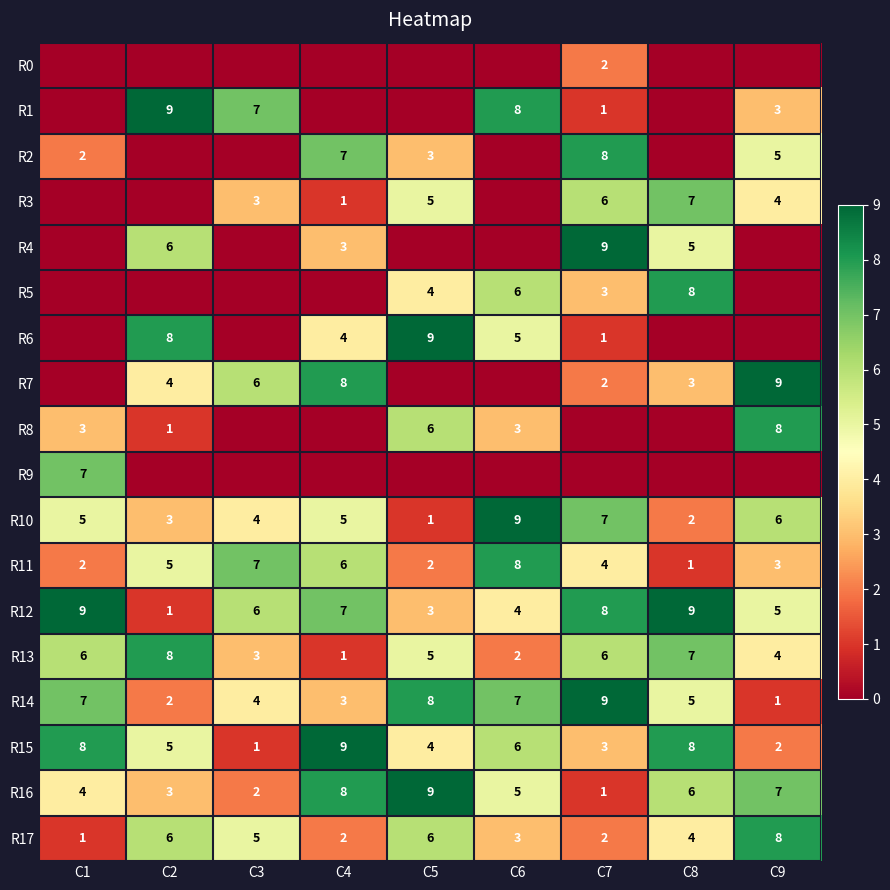

Is it true that R10 equals 6 at C9?

True